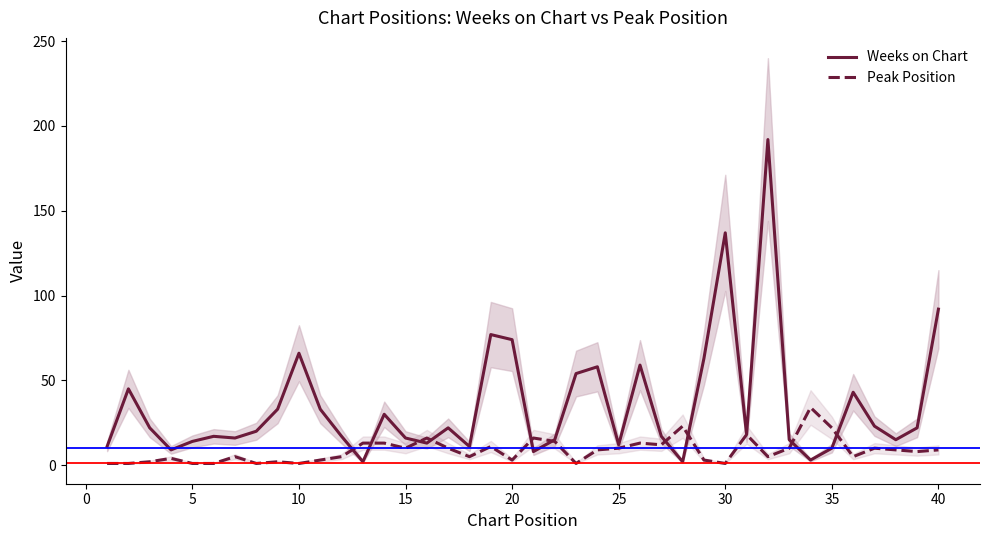

What are all the series names shown in the legend?

Weeks on Chart, Peak Position